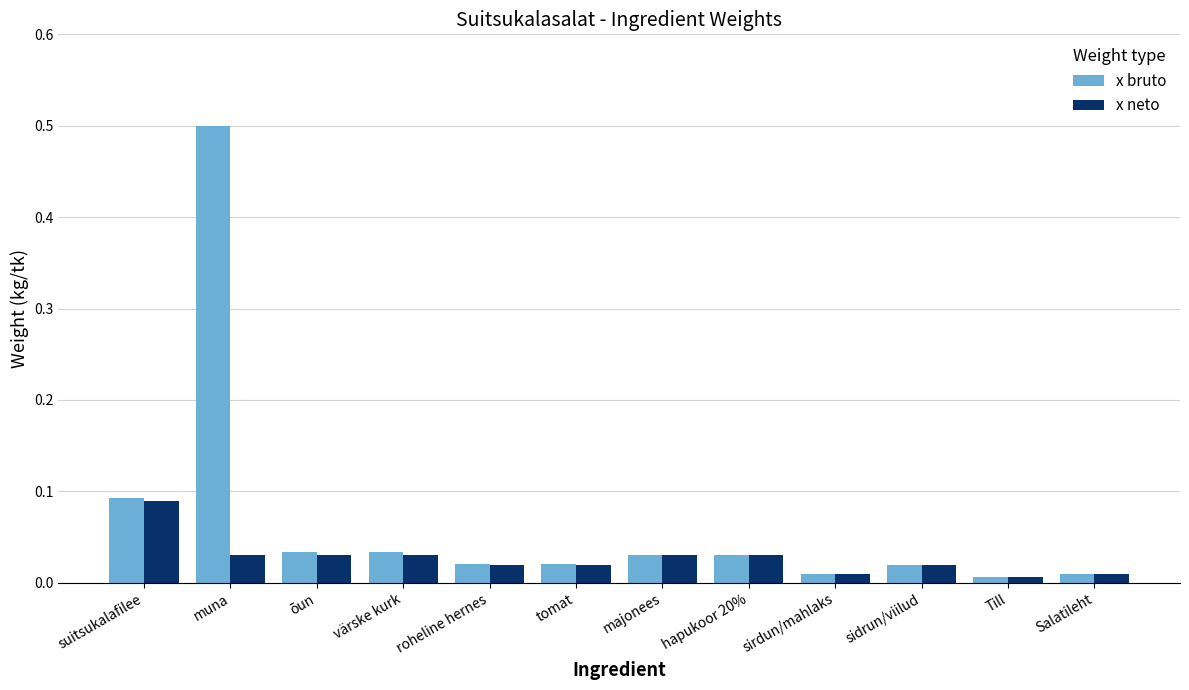

Does the chart contain stacked bars?

No